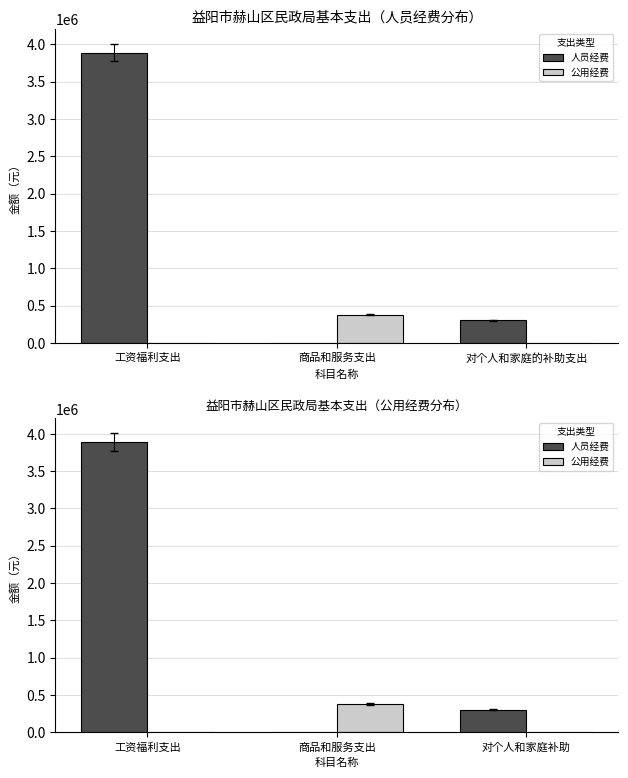

Between 商品和服务支出 and 工资福利支出, which is larger?

工资福利支出